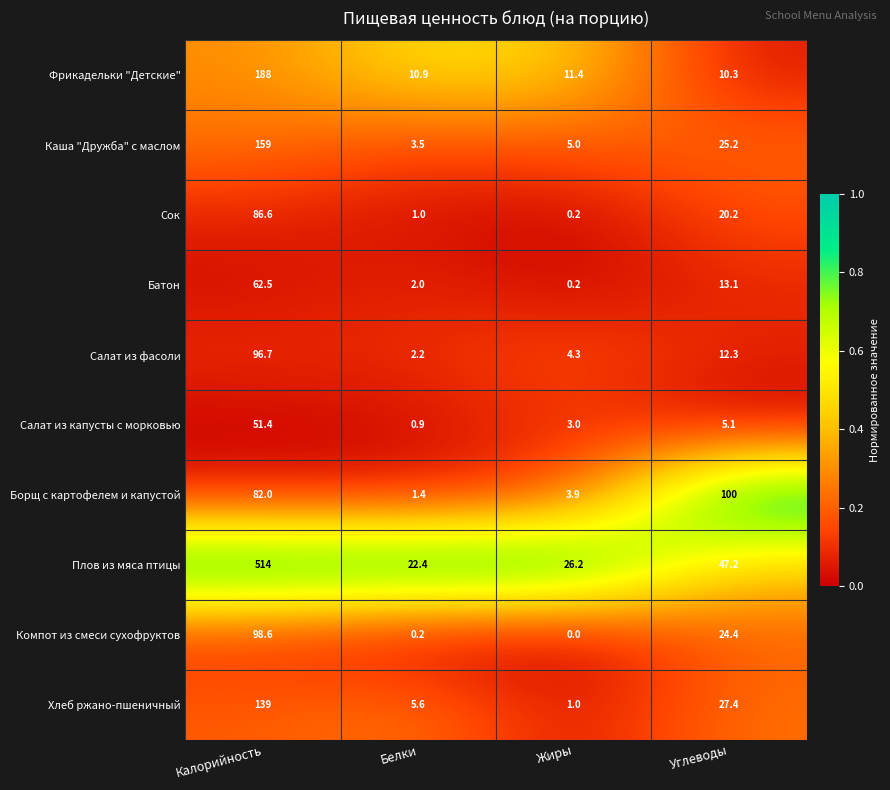

What is the difference between the maximum and minimum values in the Сок series?

86.4